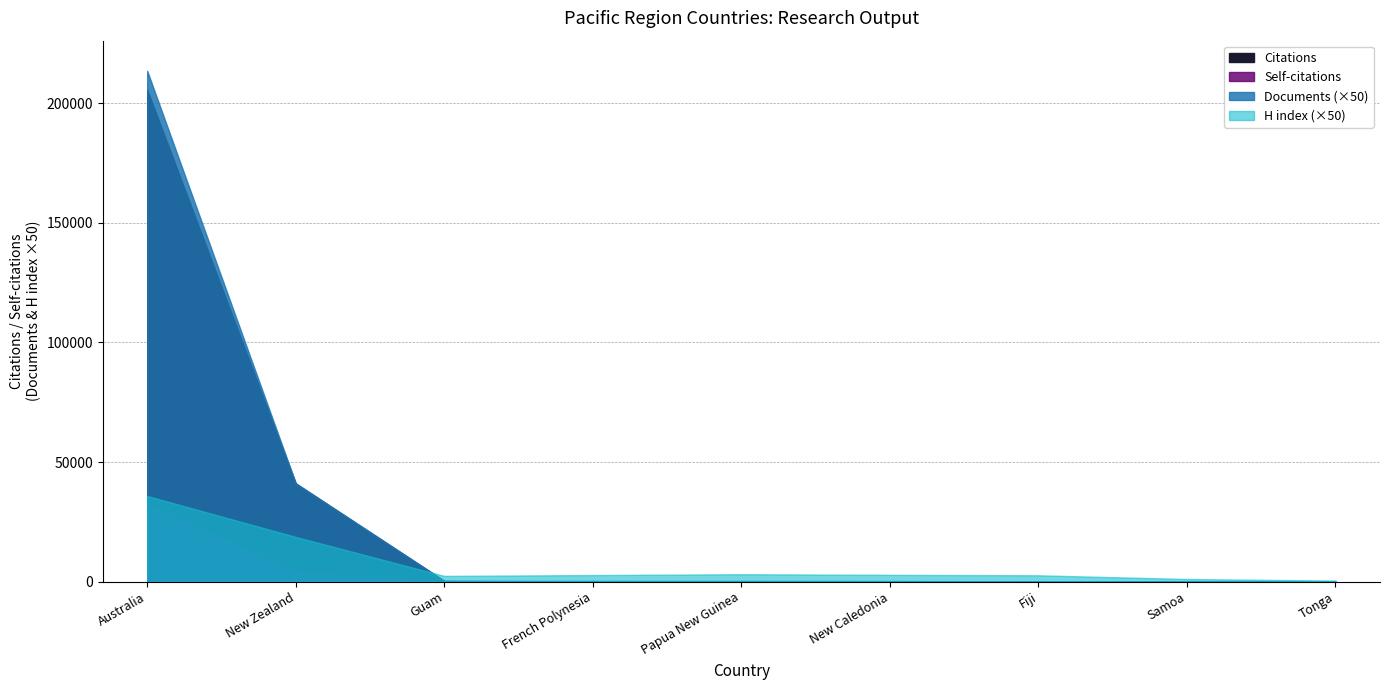

What are all the series names shown in the legend?

Citations, Self-citations, Documents, H index